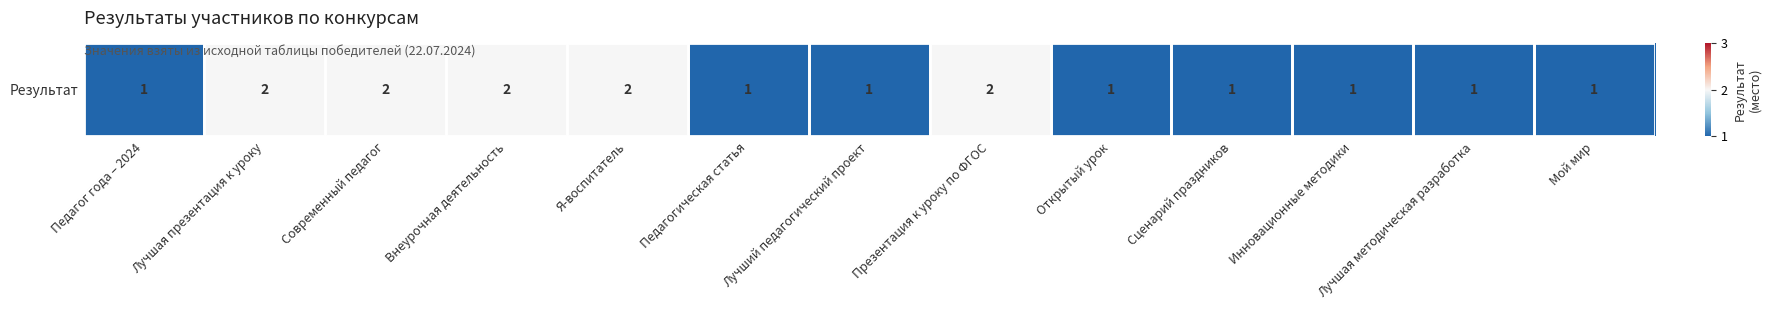

Reading left to right, what are all the values shown in this chart?

Педагог года – 2024=-1	Лучшая презентация к уроку=0	Современный педагог=0	Внеурочная деятельность=0	Я-воспитатель=0	Педагогическая статья=-1	Лучший педагогический проект=-1	Презентация к уроку по ФГОС=0	Открытый урок=-1	Сценарий праздников=-1	Инновационные методики=-1	Лучшая методическая разработка=-1	Мой мир=-1